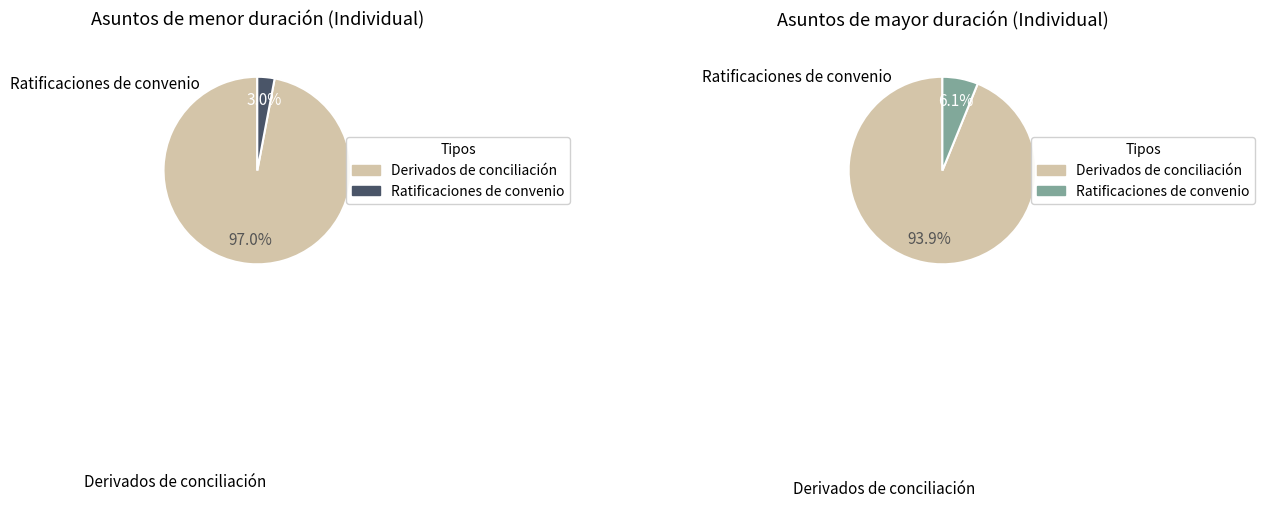

Rank the series by their maximum value, from lowest to highest.

Ratificaciones de convenio, Derivados de conciliación